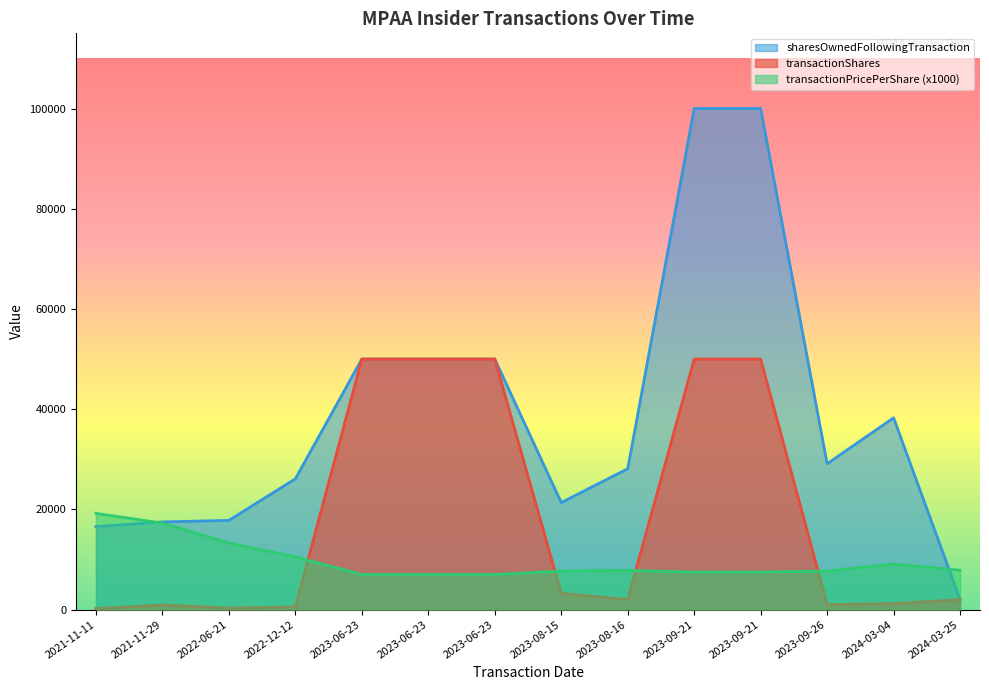

Reading right to left, extract all data points from this chart.

transactionShares: 2024-03-25=2000.0	2024-03-04=1200.0	2023-09-26=1000.0	2023-09-21=50000.0	2023-09-21=50000.0	2023-08-16=2000.0	2023-08-15=3247.0	2023-06-23=50000.0	2023-06-23=50000.0	2023-06-23=50000.0	2022-12-12=550.0	2022-06-21=300.0	2021-11-29=925.0	2021-11-11=200.0
transactionPricePerShare: 2024-03-25=7872.3	2024-03-04=9091.7	2023-09-26=7700.0	2023-09-21=7499.0	2023-09-21=7499.0	2023-08-16=7825.0	2023-08-15=7697.5	2023-06-23=7000.0	2023-06-23=7000.0	2023-06-23=7000.0	2022-12-12=10520.0	2022-06-21=13290.0	2021-11-29=17267.3	2021-11-11=19200.0
sharesOwnedFollowingTransaction: 2024-03-25=2000.0	2024-03-04=38276.0	2023-09-26=29105.0	2023-09-21=100000.0	2023-09-21=100000.0	2023-08-16=28105.0	2023-08-15=21364.0	2023-06-23=50000.0	2023-06-23=50000.0	2023-06-23=50000.0	2022-12-12=26105.0	2022-06-21=17803.0	2021-11-29=17503.0	2021-11-11=16578.0